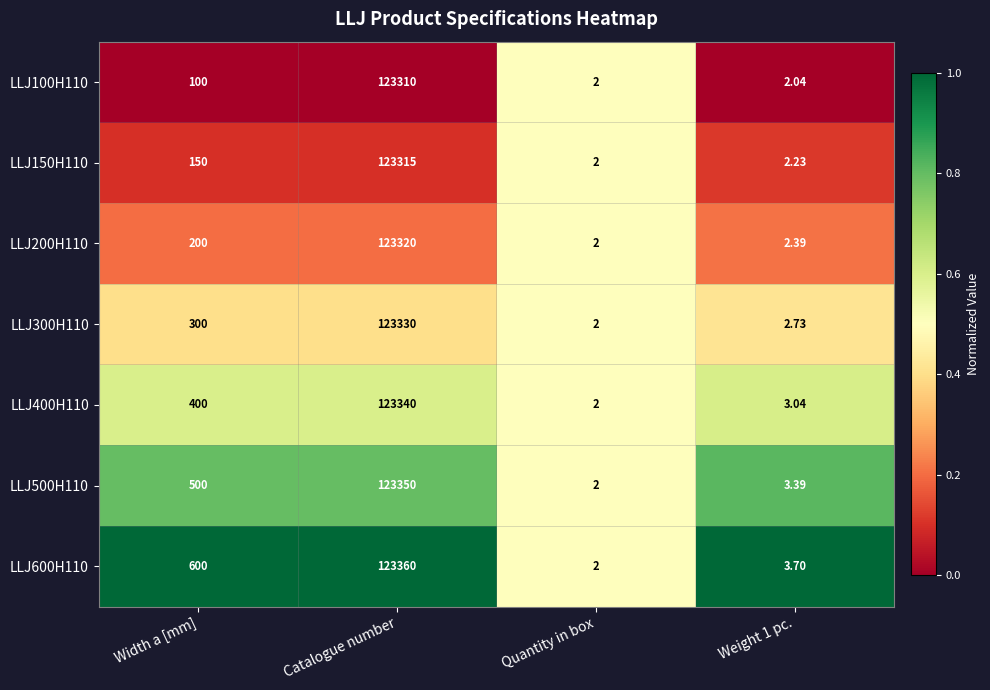

Which category has the lowest value in the LLJ600H110 series?

Quantity in box